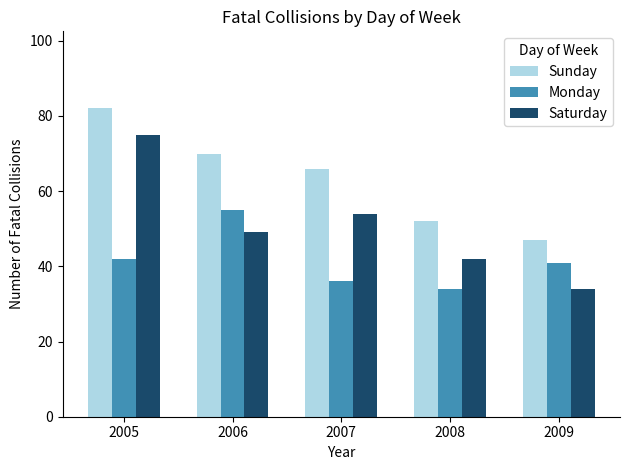

What is the spread (max minus min) of values at 2006?

21